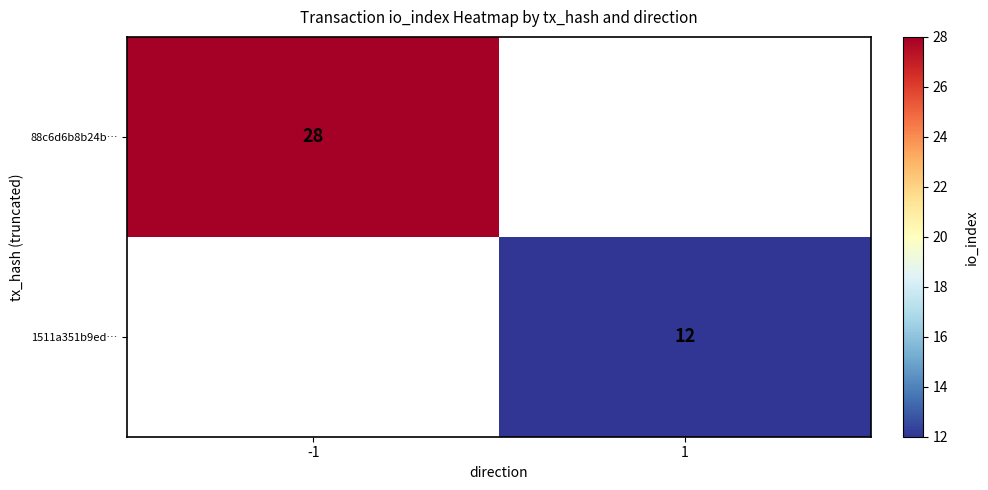

Is the value of 88c6d6b8b24b… at -1 greater than the value of 1511a351b9ed… at 1?

Yes